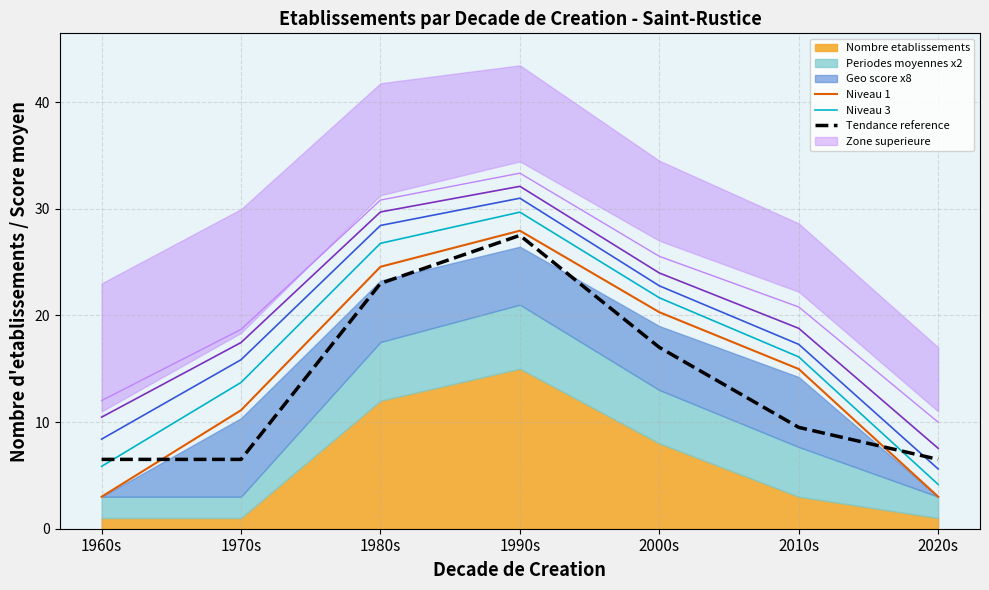

What position from the left is 1970s?

2